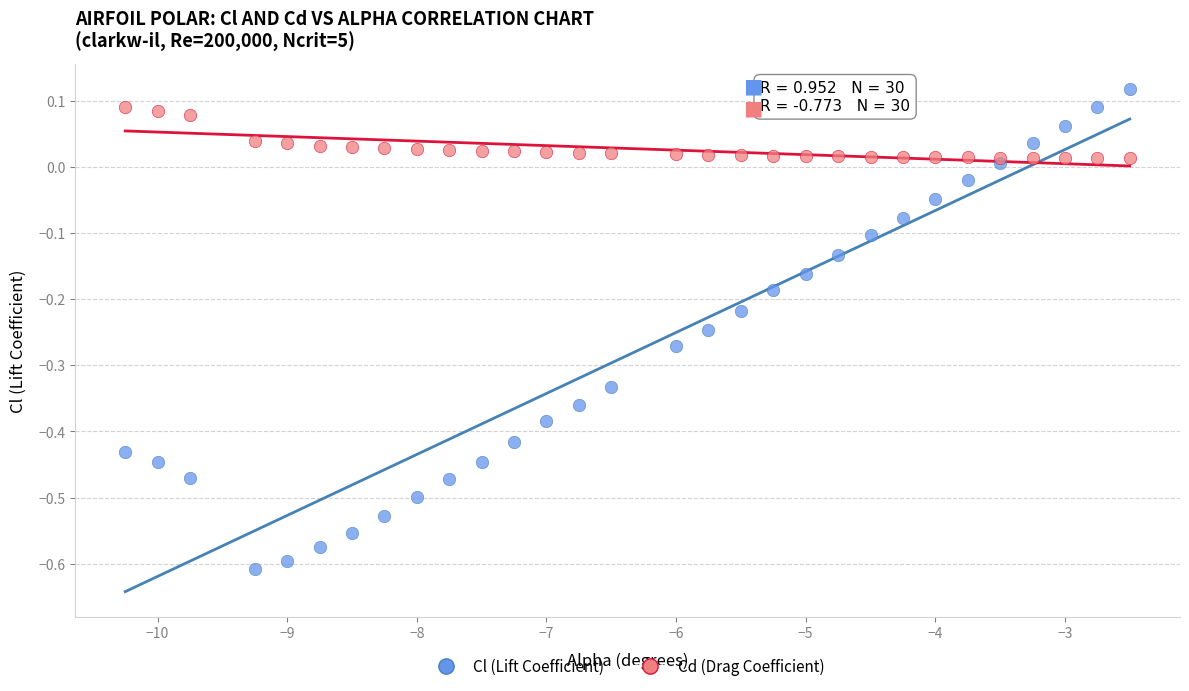

Which series has the largest Y range (max minus min)?

Cl (Lift Coefficient)